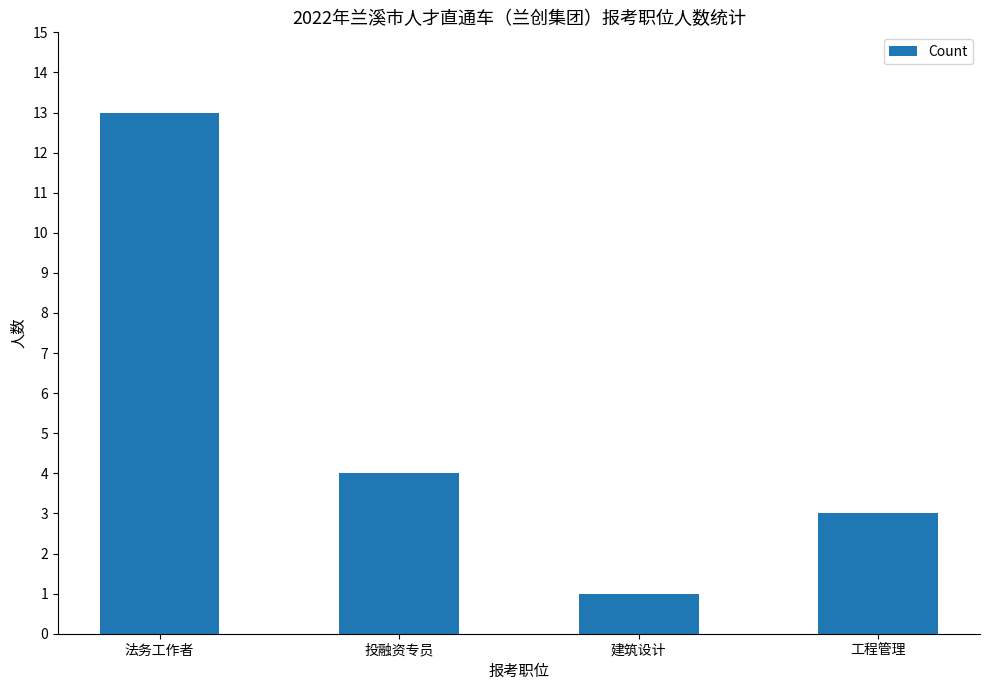

Which label corresponds to the largest value in the chart?

法务工作者